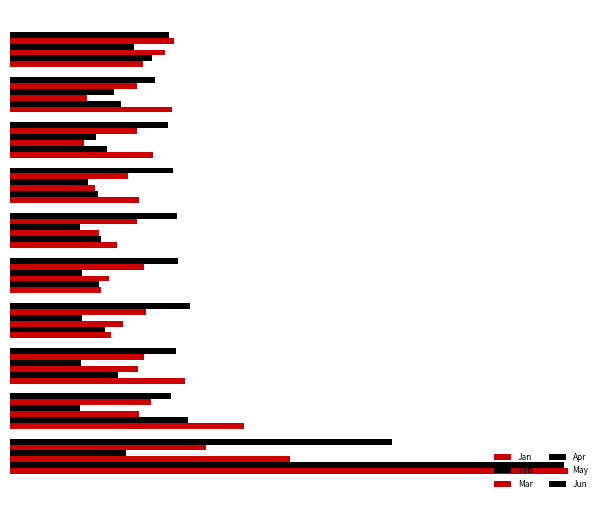

What is the value of the May bar at the 6th from the left?

0.7